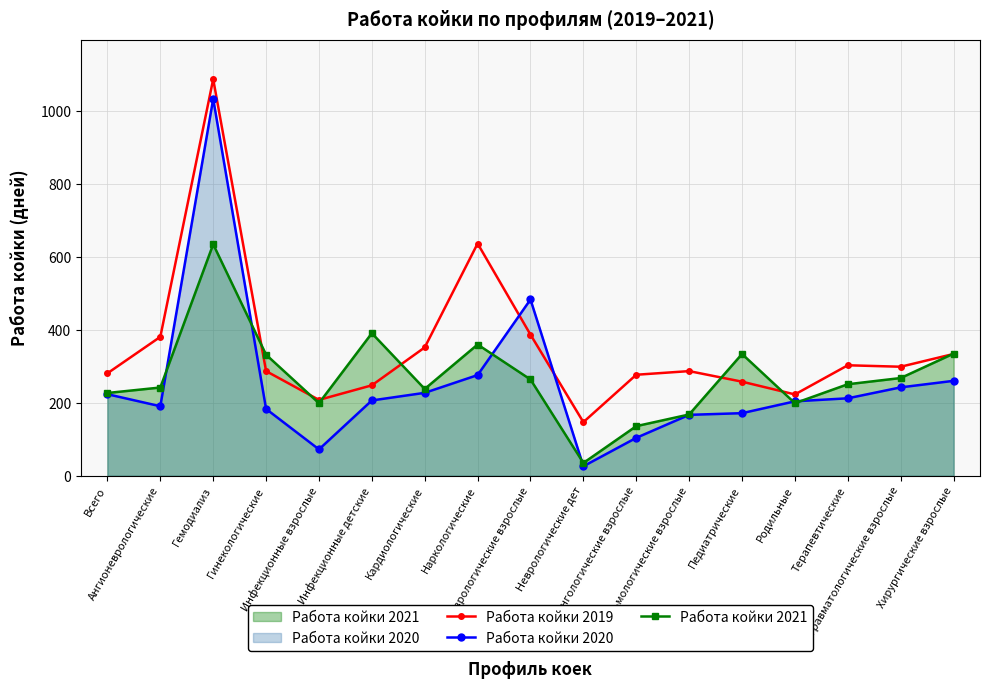

Which series changed the most between Офтальмологические взрослые and Родильные?

Работа койки 2019